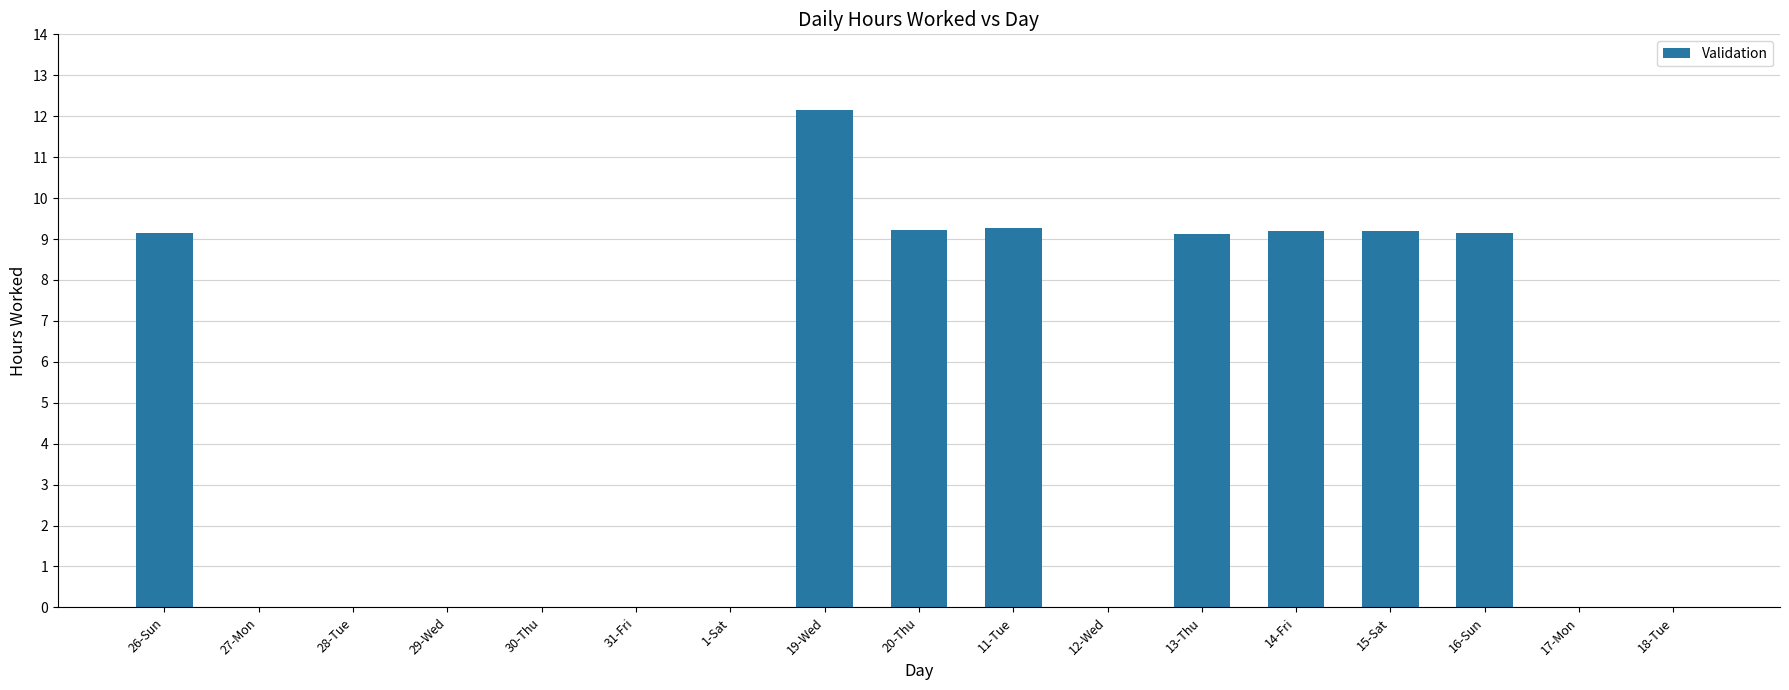

What is the maximum value shown in the chart?

12.2